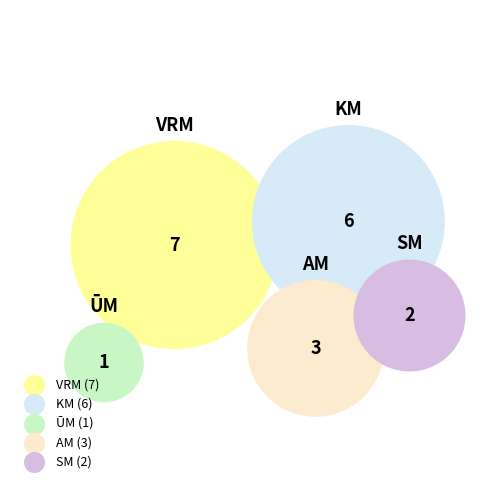

Do KM and AM together represent more than half of the pie?

No